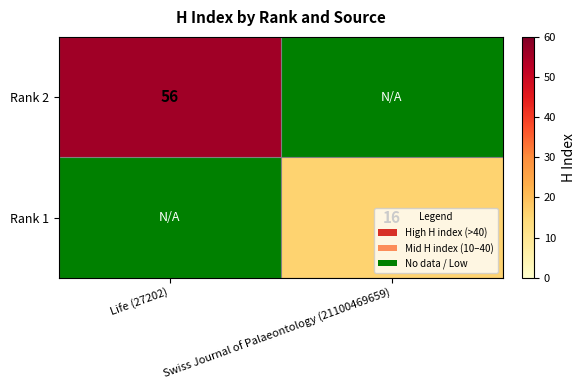

What is the total value across all series at Swiss Journal of Palaeontology (21100469659)?

16